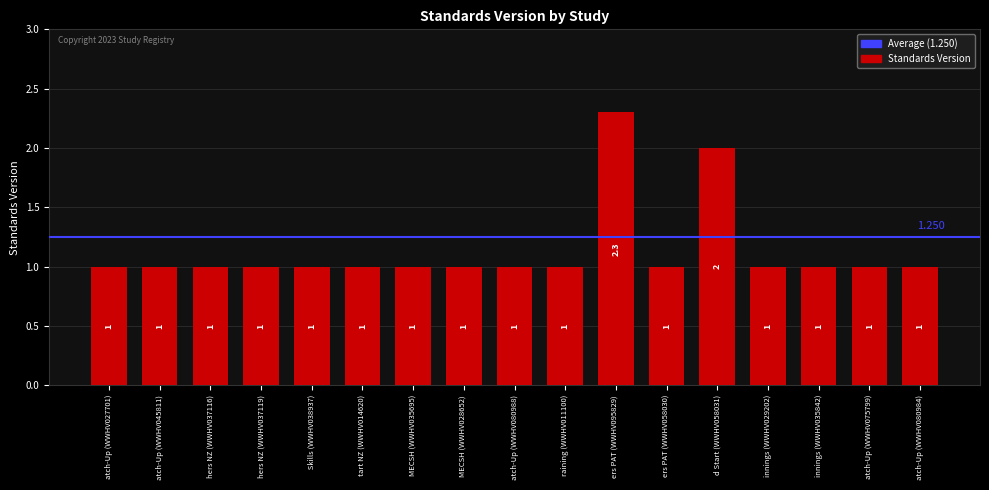

What is the ratio of the value at innings (WWHV029202) to the value at ers PAT (WWHV058030)?

1.0